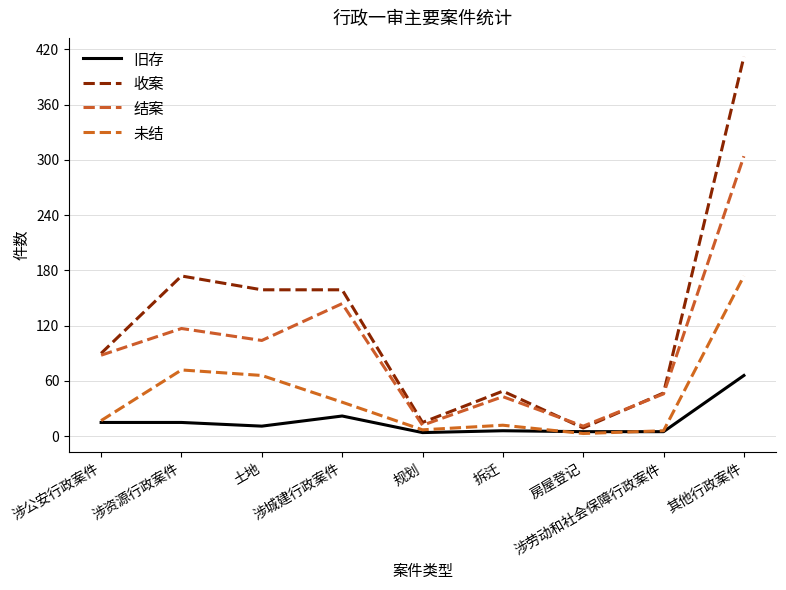

How many lines are shown in the chart?

4